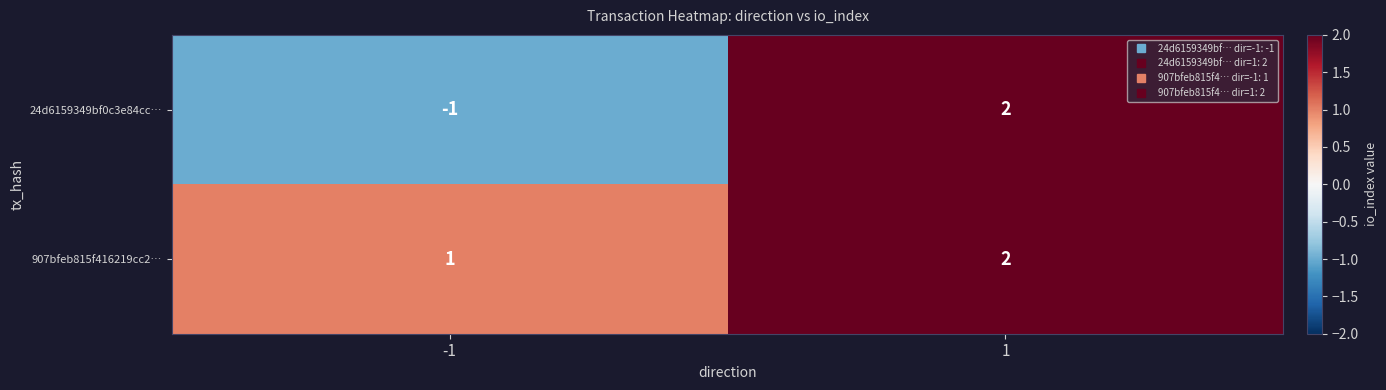

Is it true that 24d6159349bf0c3e84cc… equals -2 at -1?

False